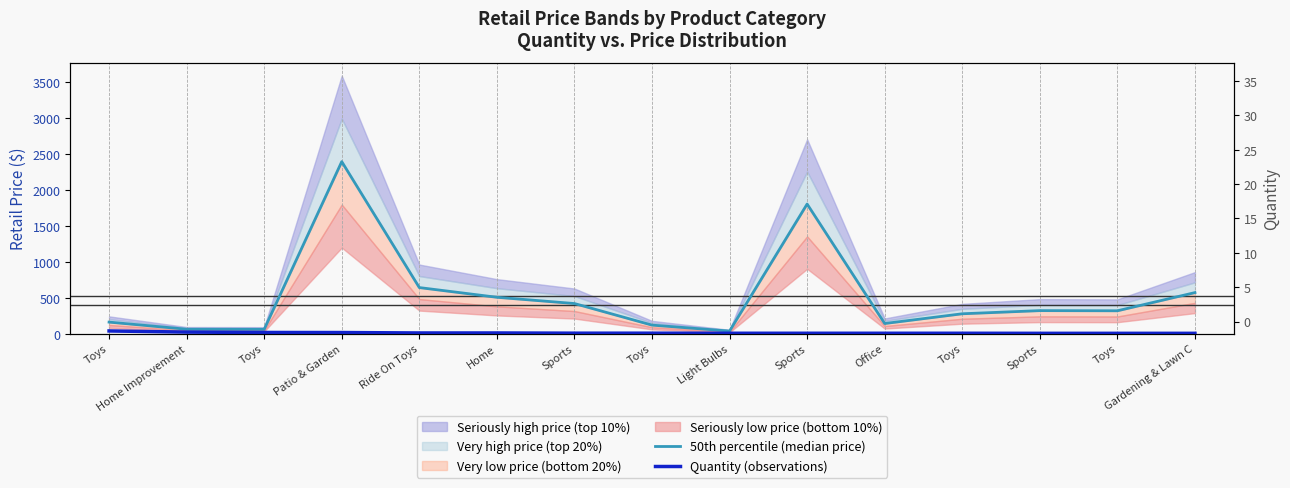

Reading left to right, transcribe all the data shown in this chart.

50th percentile (median price): Toys=159.9	Home Improvement=60.9	Toys=59.9	Patio & Garden=2390.6	Ride On Toys=640.0	Home=505.0	Sports=418.0	Toys=118.2	Light Bulbs=35.3	Sports=1801.0	Office=140.3	Toys=275.7	Sports=319.5	Toys=317.2	Gardening & Lawn C=570.0
Quantity (observations): Toys=37.0	Home Improvement=21.0	Toys=16.0	Patio & Garden=15.0	Ride On Toys=9.0	Home=9.0	Sports=6.0	Toys=6.0	Light Bulbs=5.0	Sports=5.0	Office=5.0	Toys=5.0	Sports=4.0	Toys=4.0	Gardening & Lawn C=4.0